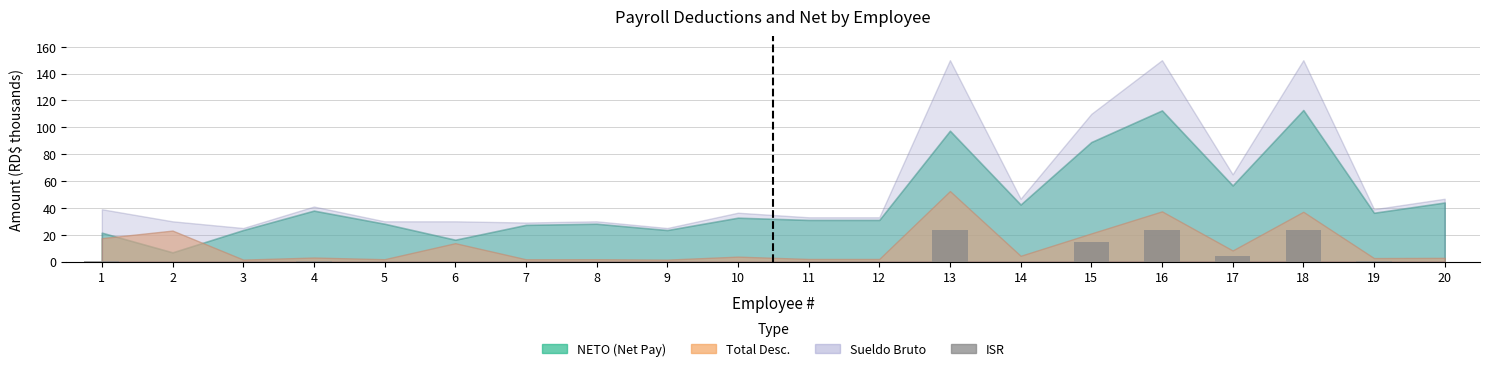

What is the maximum value shown in the chart?

23.9